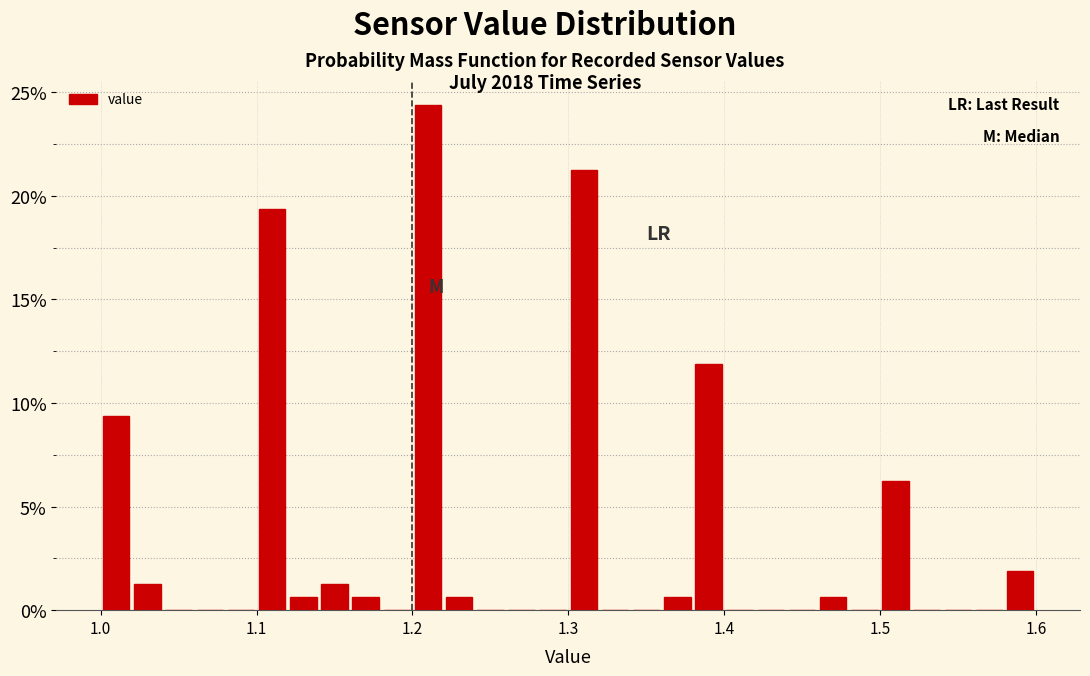

Around what value on the x-axis is the tallest bar? Give the approximate position of its centre, as read against the axis.

1.21